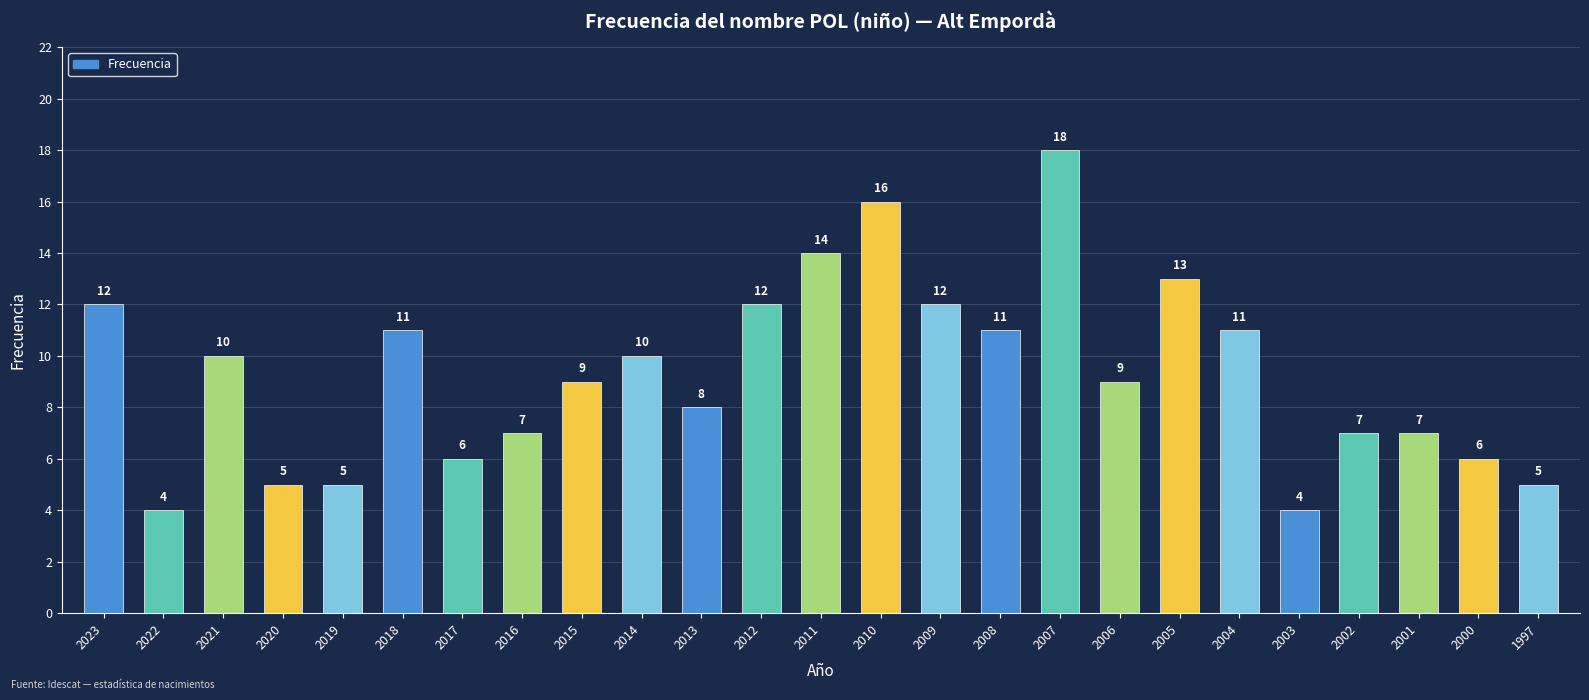

How many bars are there in total?

25